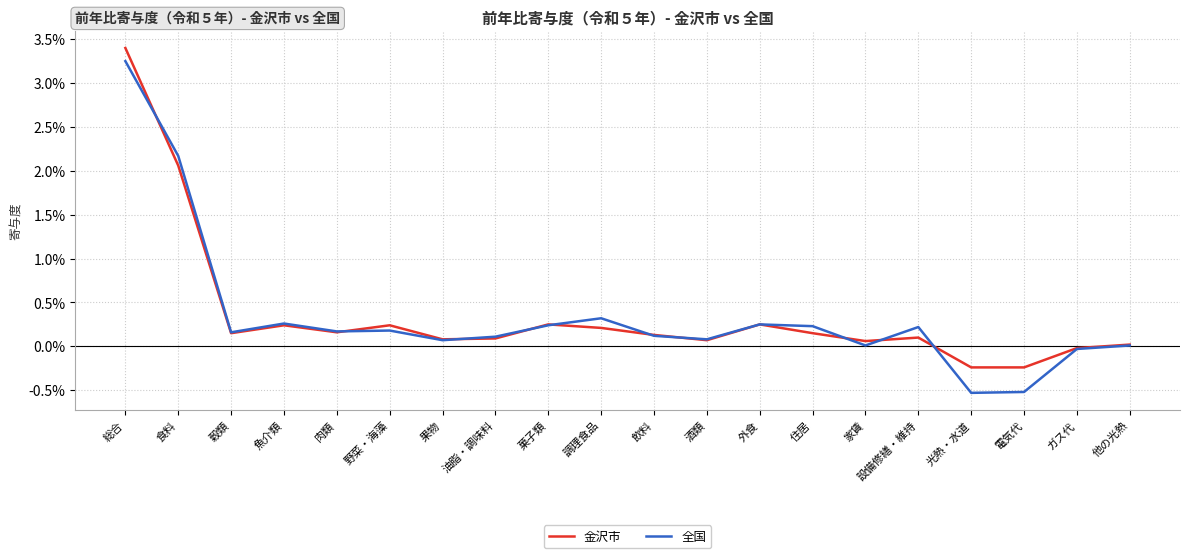

How many distinct data groups are displayed?

2